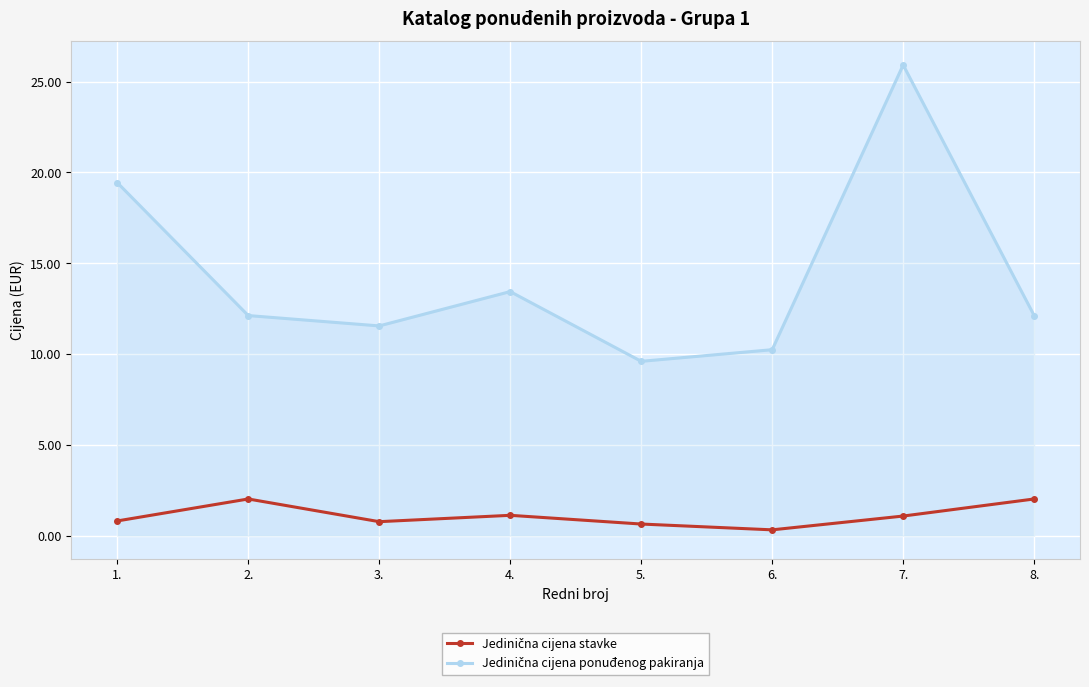

What is the greatest value displayed?

25.9